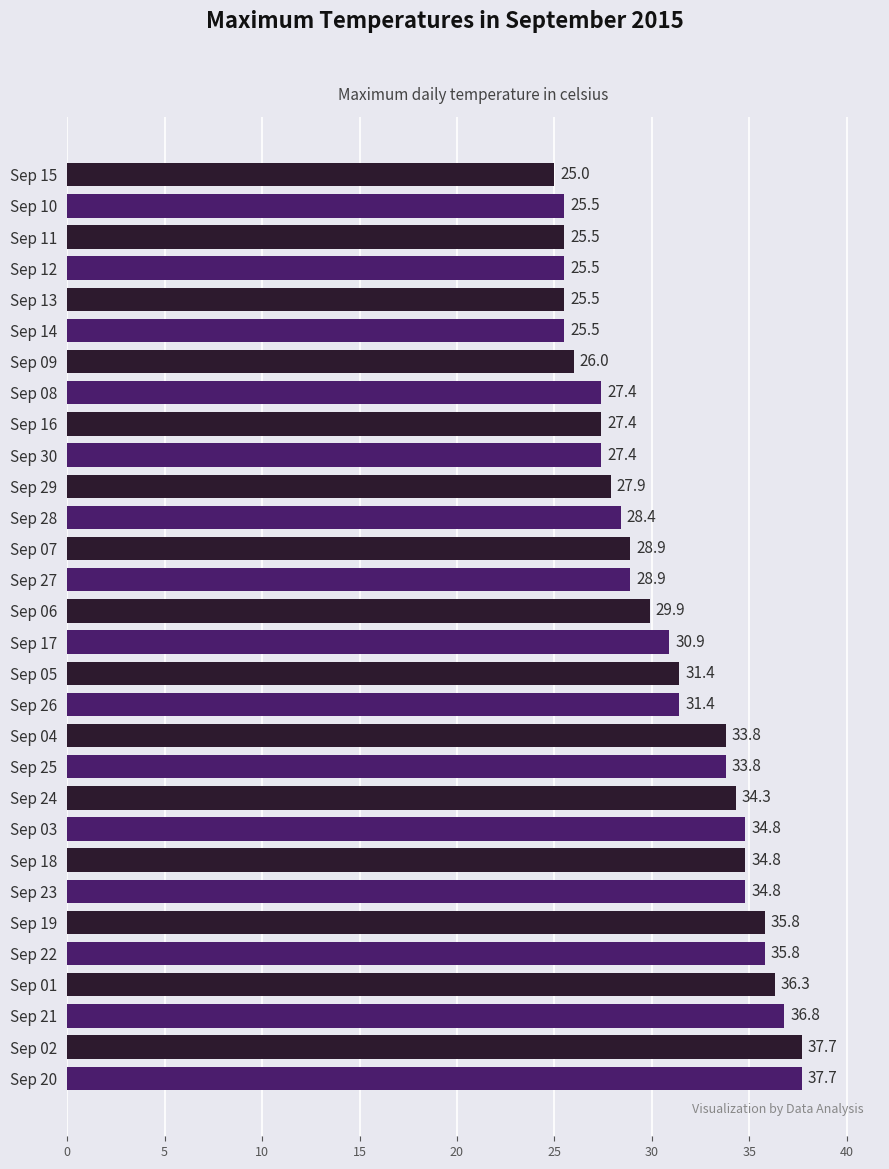

How many distinct data groups are displayed?

1